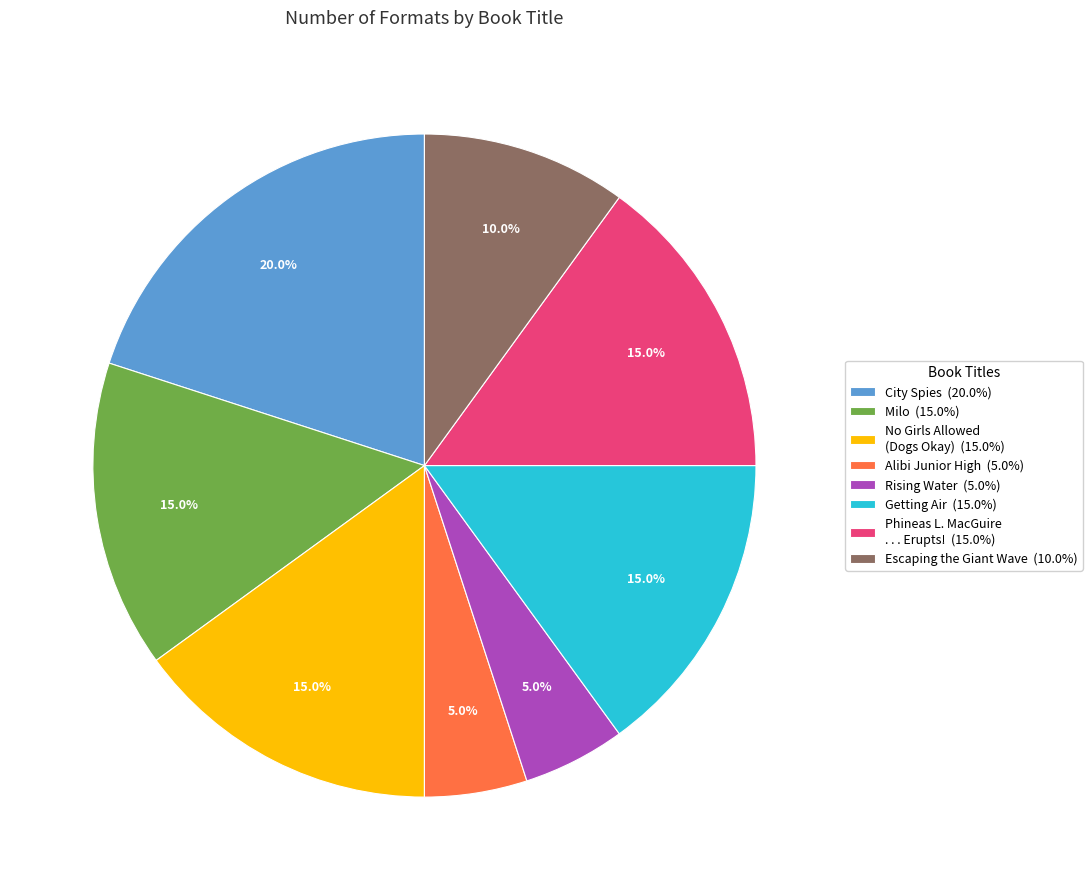

Approximately how many times larger is the value at Escaping the Giant Wave (10.0%) compared to Rising Water (5.0%)?

2.0